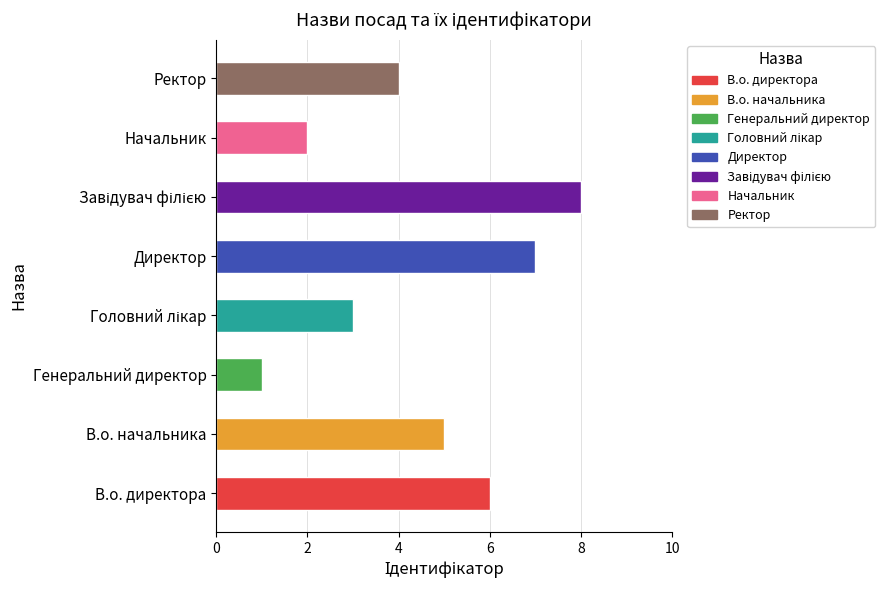

Where is the data nearest to the value 4?

Ректор